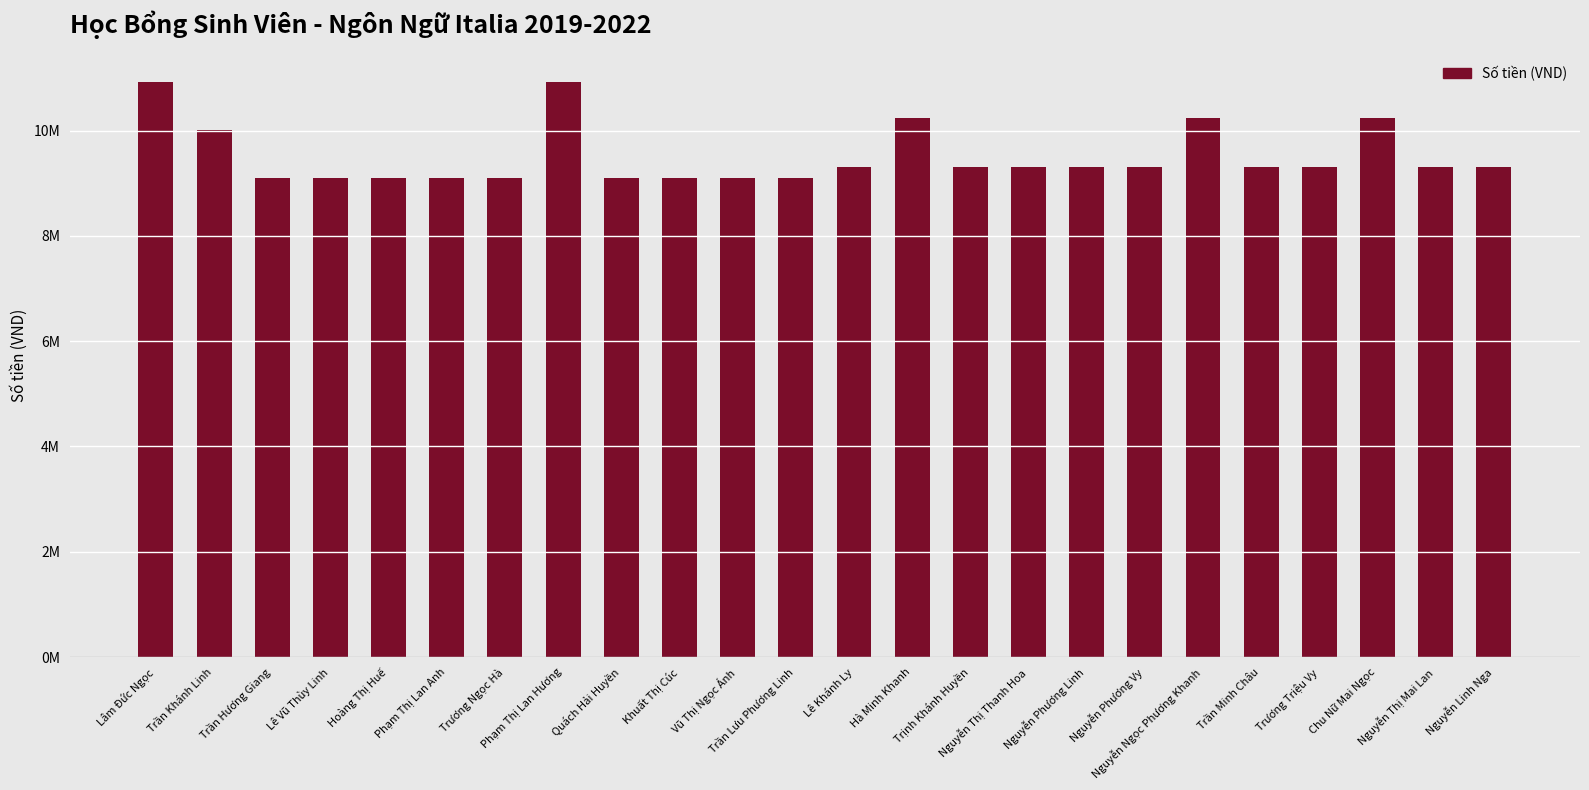

Are the bars grouped side by side (vs. stacked)?

No